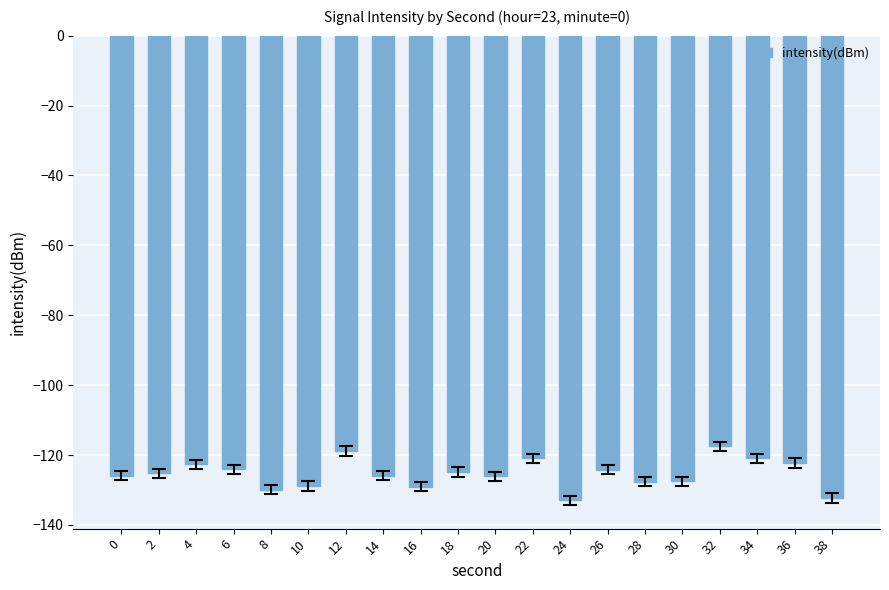

True or false: the data shows -127.6 at 28.

True